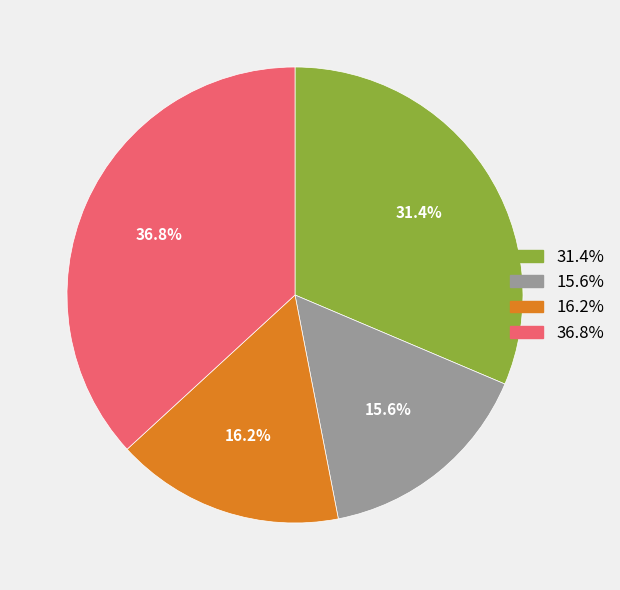

Count the number of slices in the pie.

4